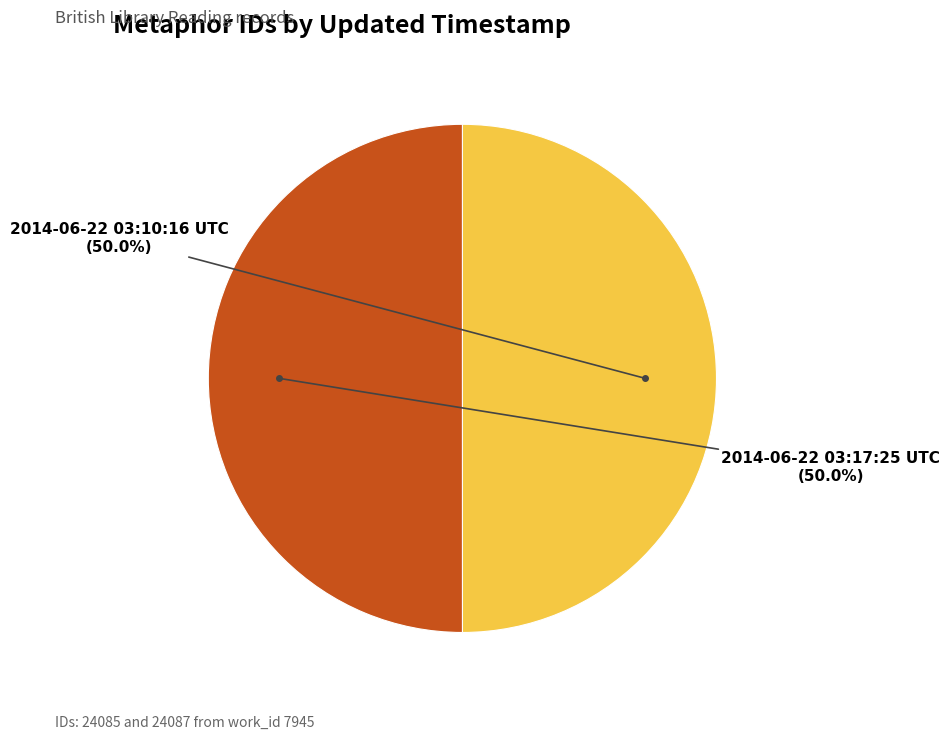

How many slices are in this pie chart?

2